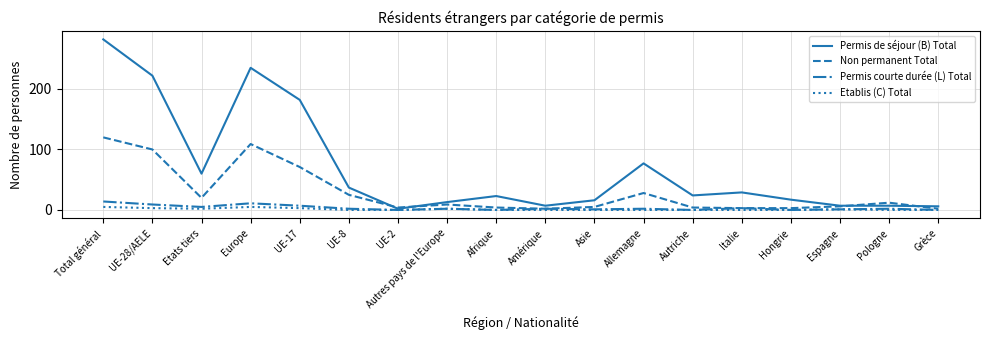

Does the chart have visible grid lines?

Yes